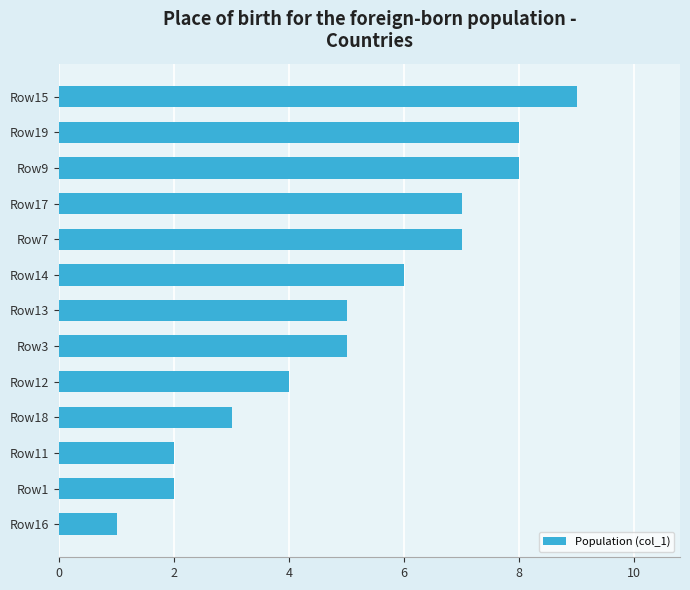

What is the approximate value at Row14?

6